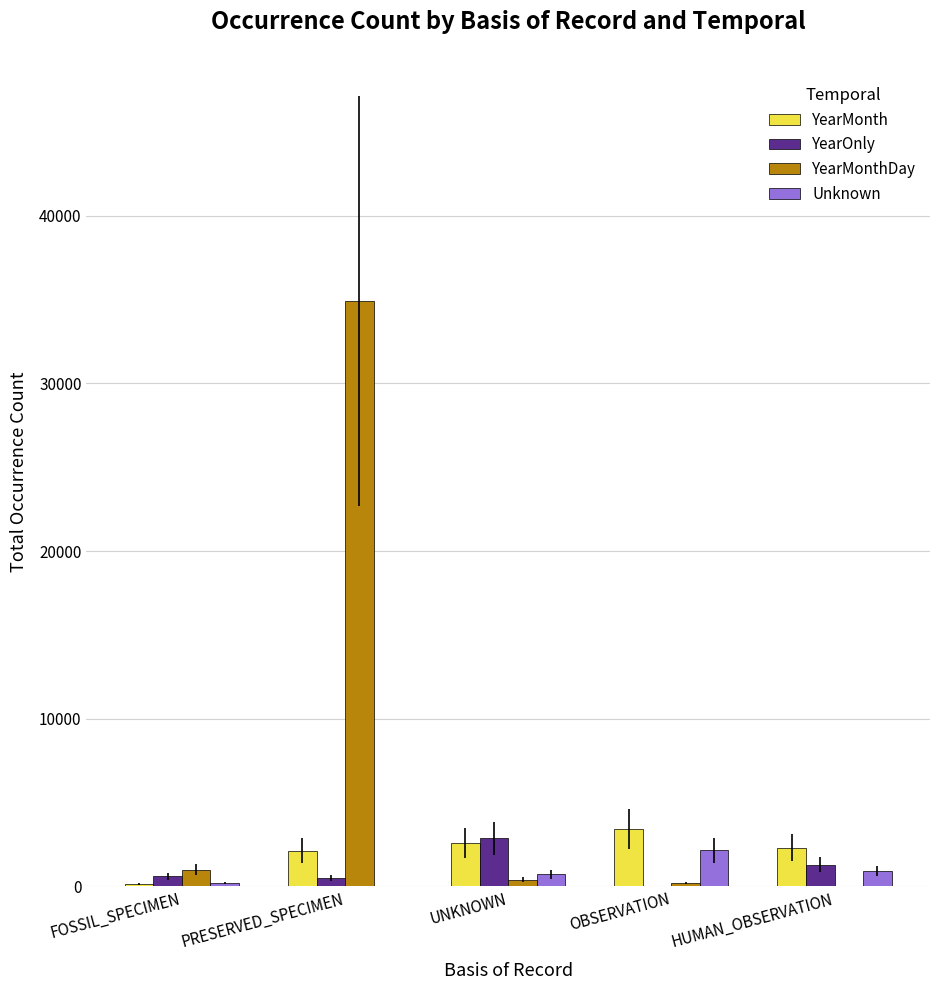

What is the maximum value for YearMonthDay?

34906